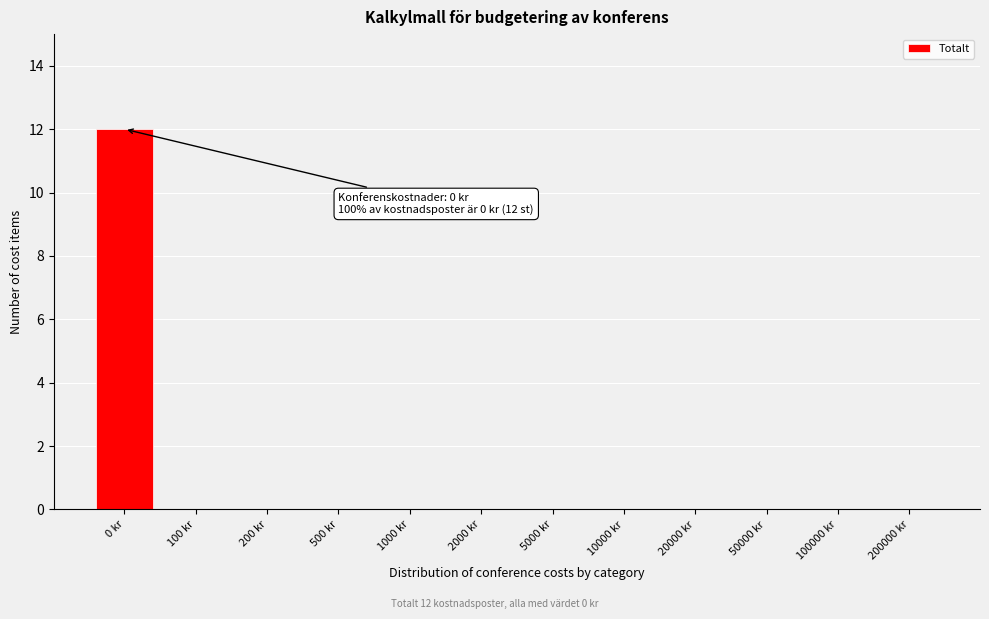

Reading left to right, extract all data points from this chart.

0 kr=12	100 kr=0	200 kr=0	500 kr=0	1000 kr=0	2000 kr=0	5000 kr=0	10000 kr=0	20000 kr=0	50000 kr=0	100000 kr=0	200000 kr=0